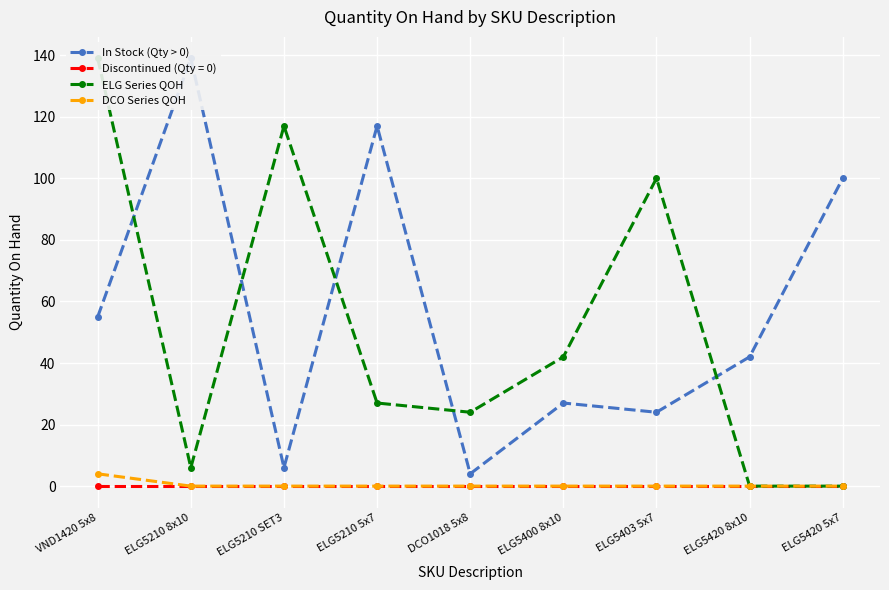

Reading left to right, transcribe all the data shown in this chart.

In Stock (Qty > 0): VND1420 5x8=55	ELG5210 8x10=139	ELG5210 SET3=6	ELG5210 5x7=117	DCO1018 5x8=4	ELG5400 8x10=27	ELG5403 5x7=24	ELG5420 8x10=42	ELG5420 5x7=100
ELG Series QOH: VND1420 5x8=139	ELG5210 8x10=6	ELG5210 SET3=117	ELG5210 5x7=27	DCO1018 5x8=24	ELG5400 8x10=42	ELG5403 5x7=100	ELG5420 8x10=0	ELG5420 5x7=0
DCO Series QOH: VND1420 5x8=4	ELG5210 8x10=0	ELG5210 SET3=0	ELG5210 5x7=0	DCO1018 5x8=0	ELG5400 8x10=0	ELG5403 5x7=0	ELG5420 8x10=0	ELG5420 5x7=0